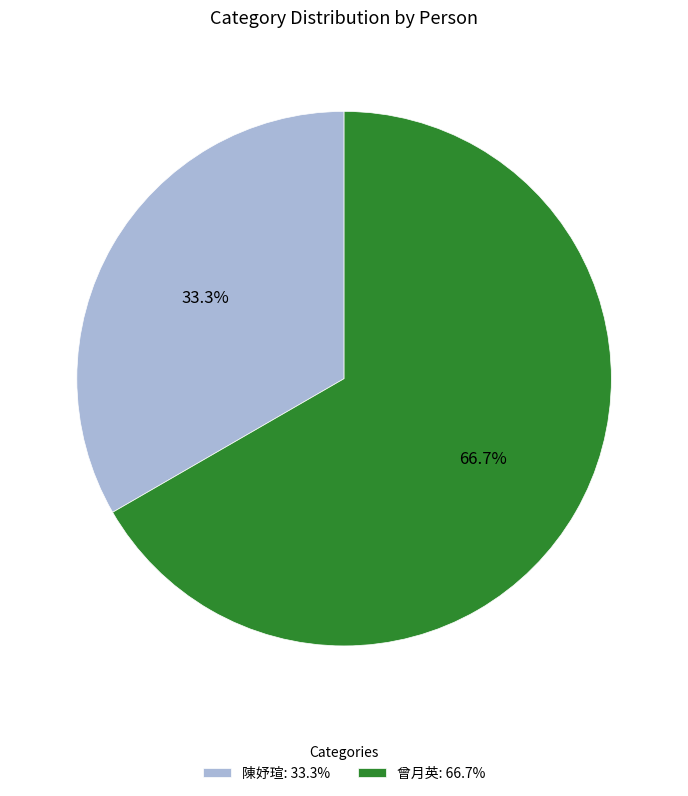

The 曾月英 slice represents 67% of the pie. True or false?

True